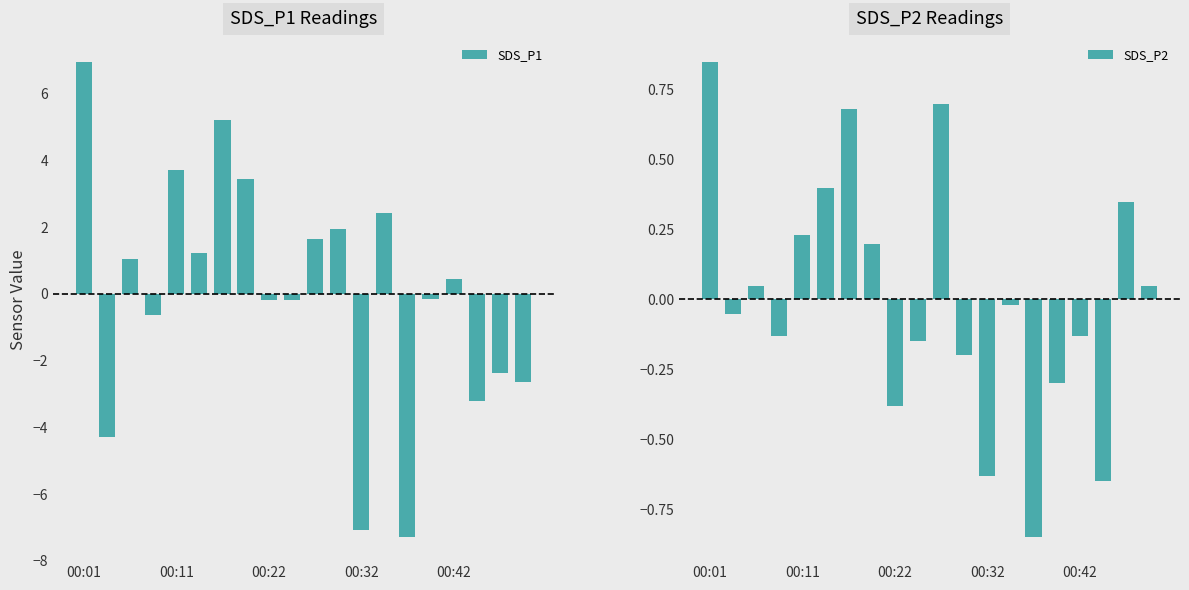

What is the difference between the maximum and minimum values in the SDS_P2 series?

1.7